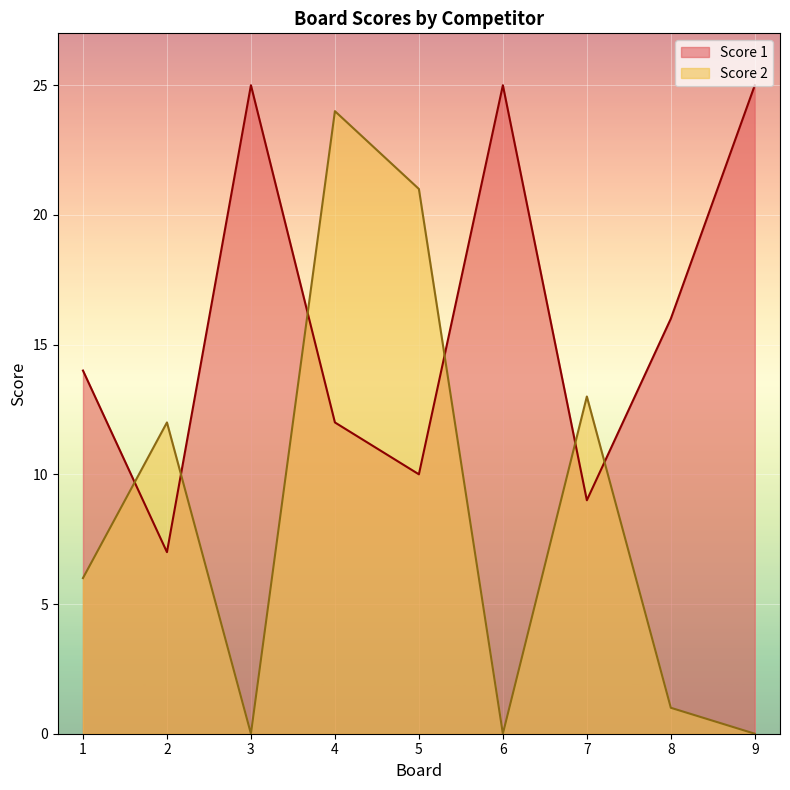

Where do Score 2 and Score 1 first cross each other?

1 and 2